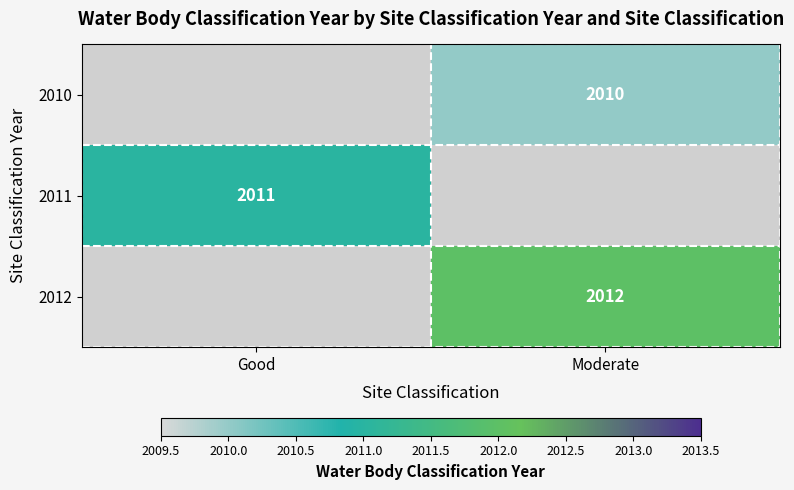

The 2011 series shows 2011 at Good. True or false?

True